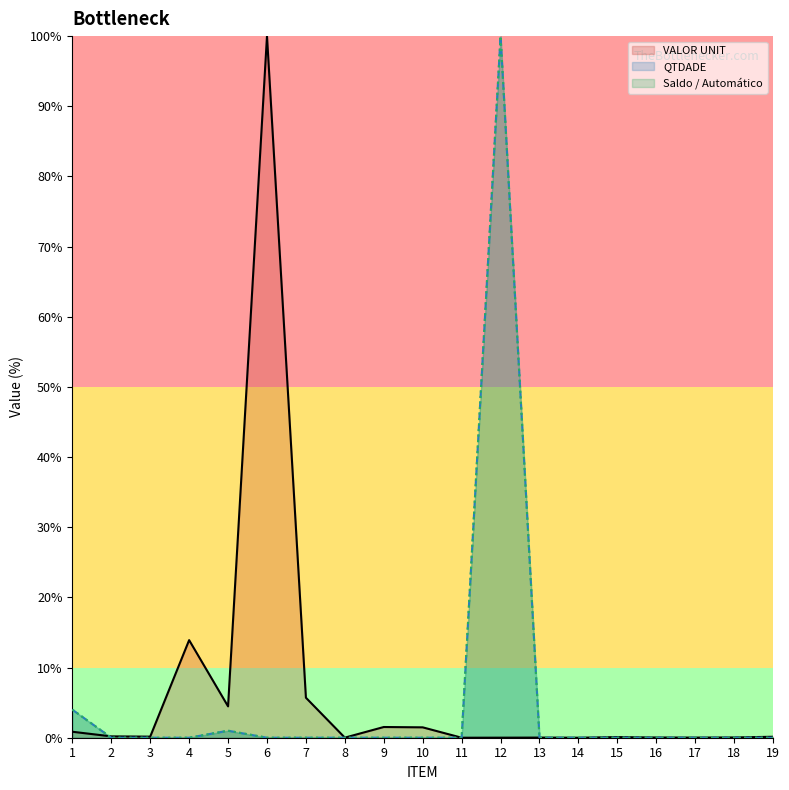

Which series has the largest range (max minus min)?

VALOR UNIT